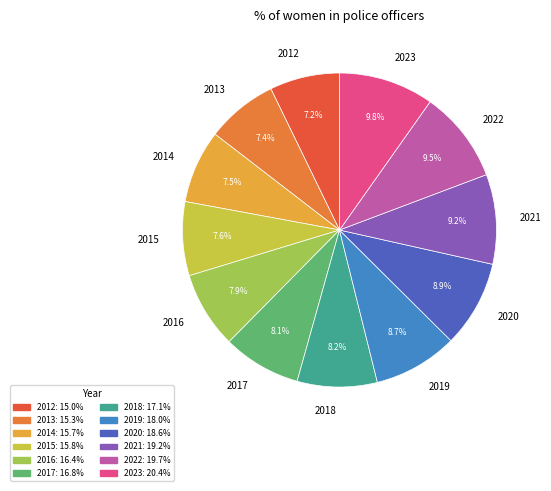

Which has a higher value, 2022 or 2017?

2022